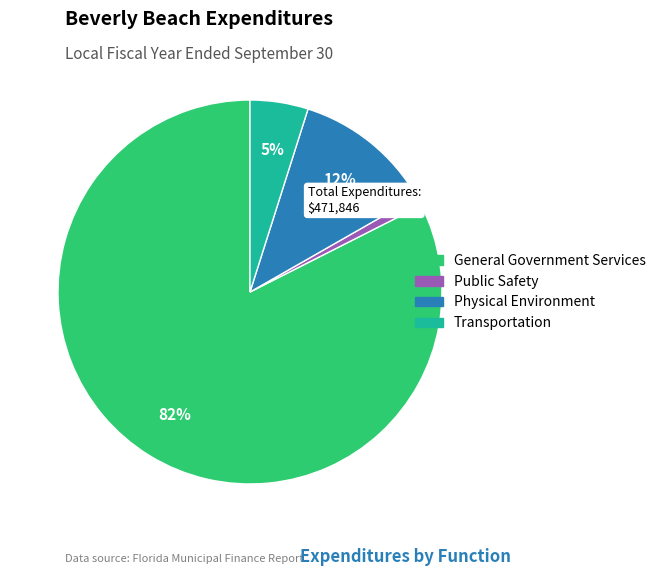

To the nearest percent, what portion does Physical Environment represent?

12%